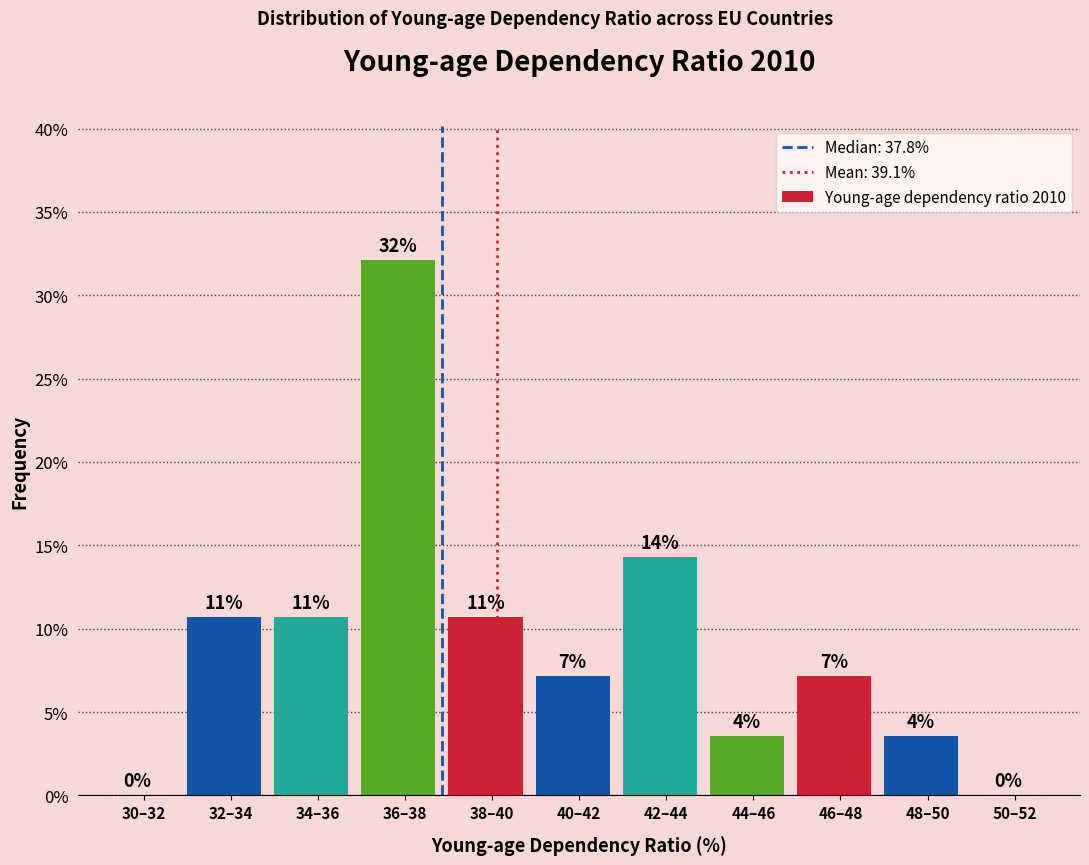

Are the bars horizontal?

No